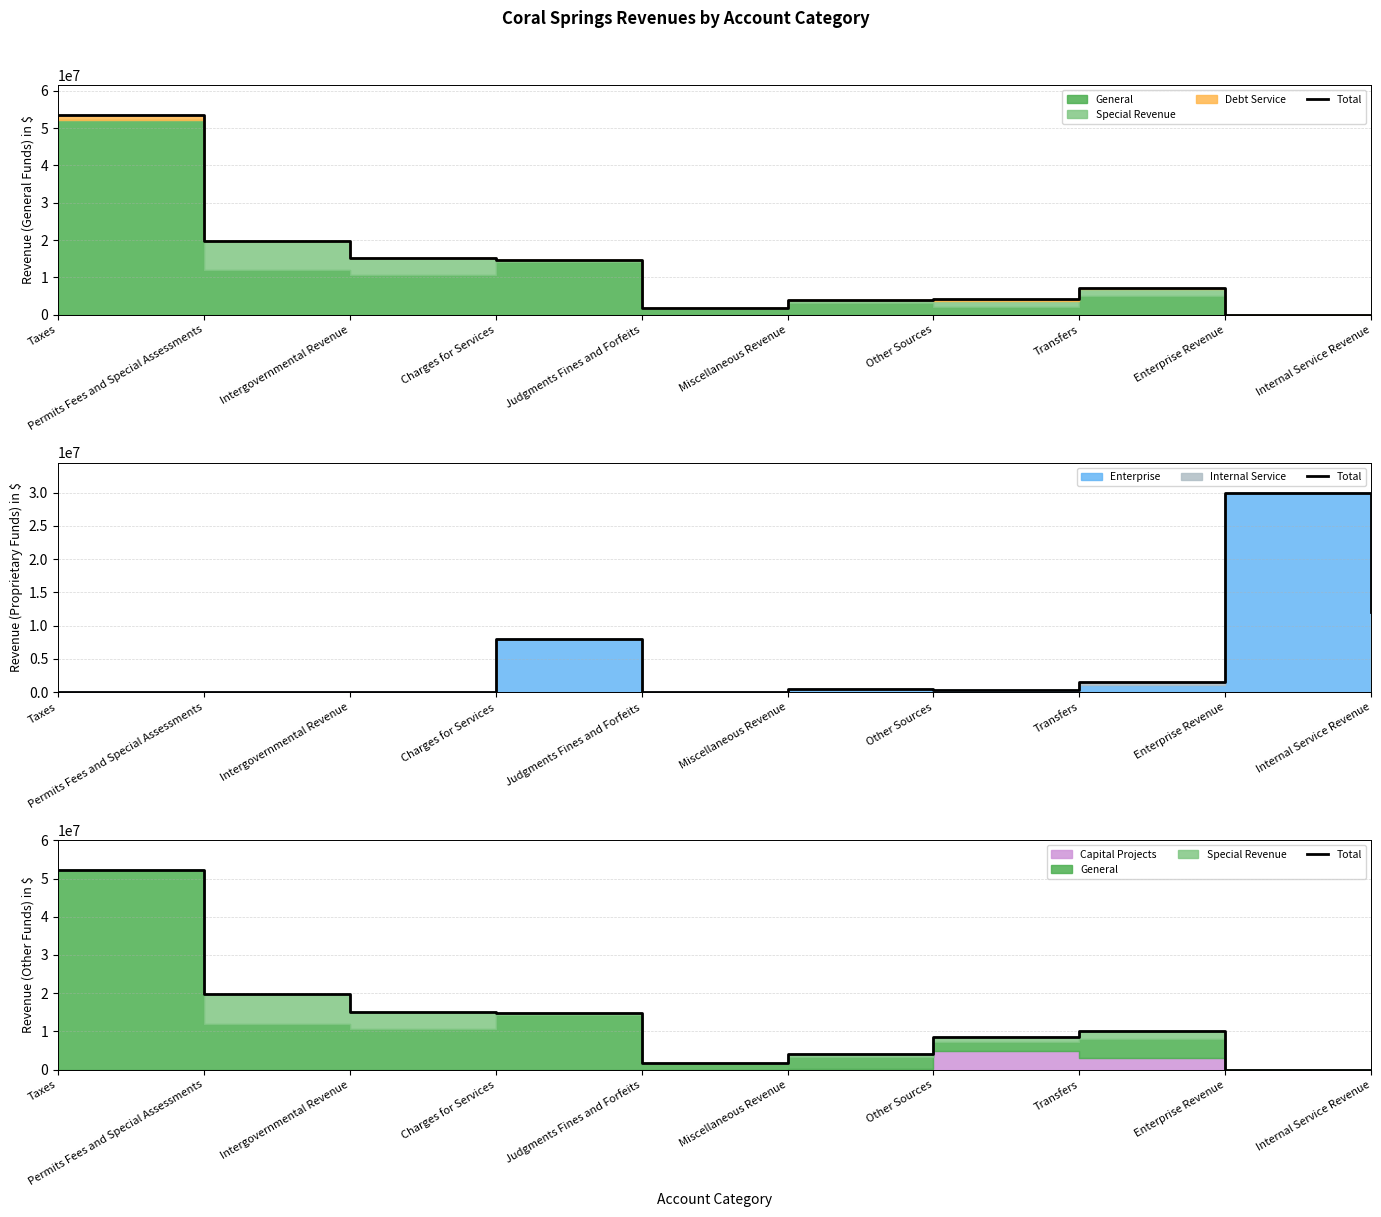

List the labels in order of value, smallest first.

Enterprise Revenue, Internal Service Revenue, Judgments Fines and Forfeits, Miscellaneous Revenue, Other Sources, Transfers, Charges for Services, Intergovernmental Revenue, Permits Fees and Special Assessments, Taxes